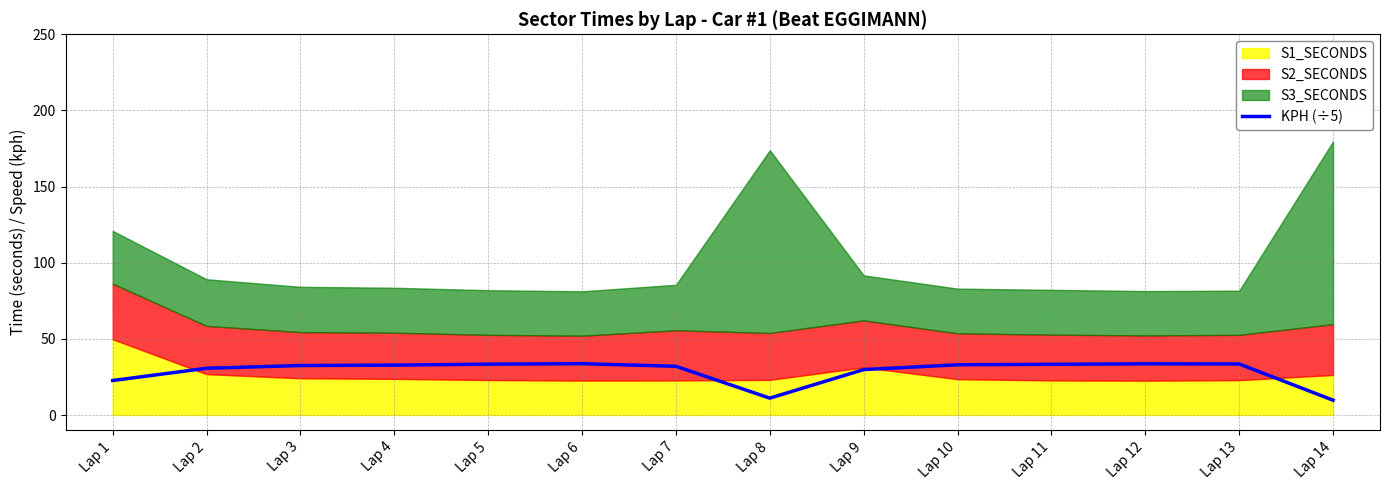

Is it true that the value at Lap 5 is 33.4?

True